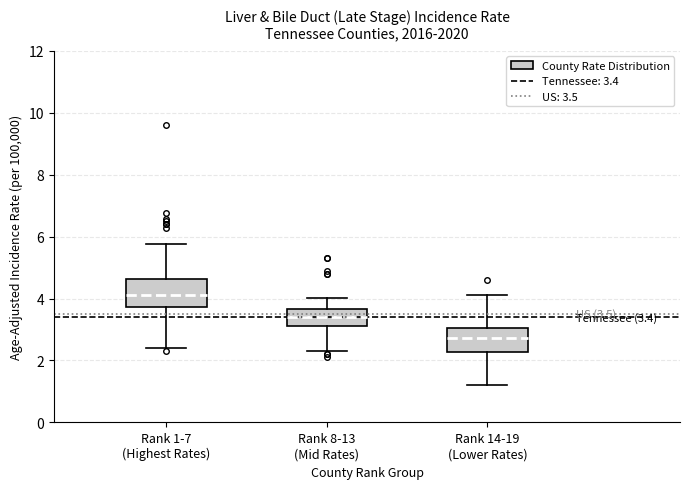

Which box's median line is the highest?

Rank 1-7 (Highest Rates)